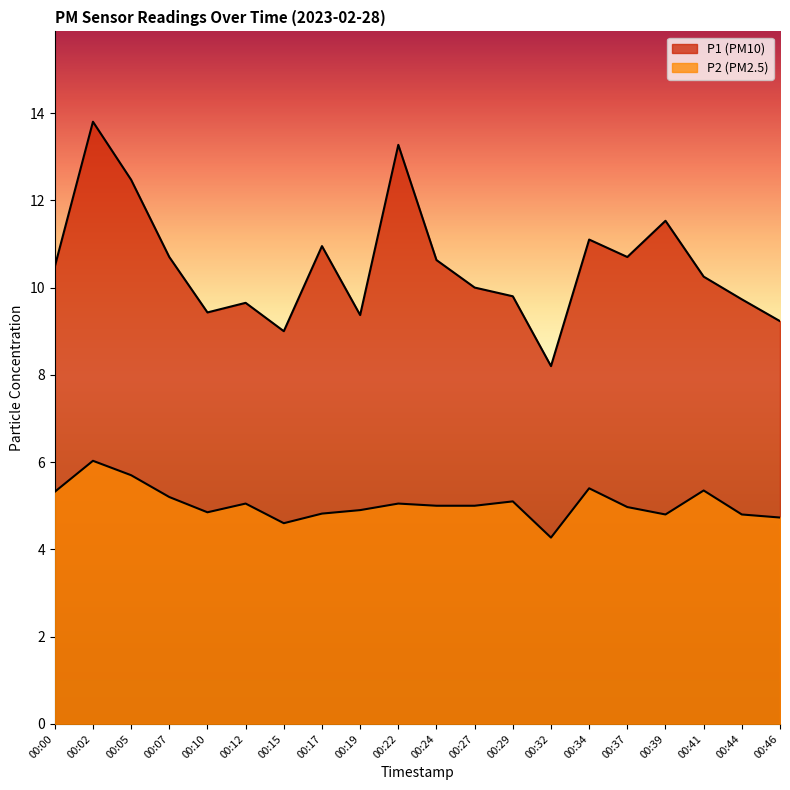

Rank the categories by P1 value from highest to lowest.

00:02, 00:22, 00:05, 00:39, 00:34, 00:17, 00:07, 00:37, 00:24, 00:00, 00:41, 00:27, 00:29, 00:44, 00:12, 00:10, 00:19, 00:46, 00:15, 00:32